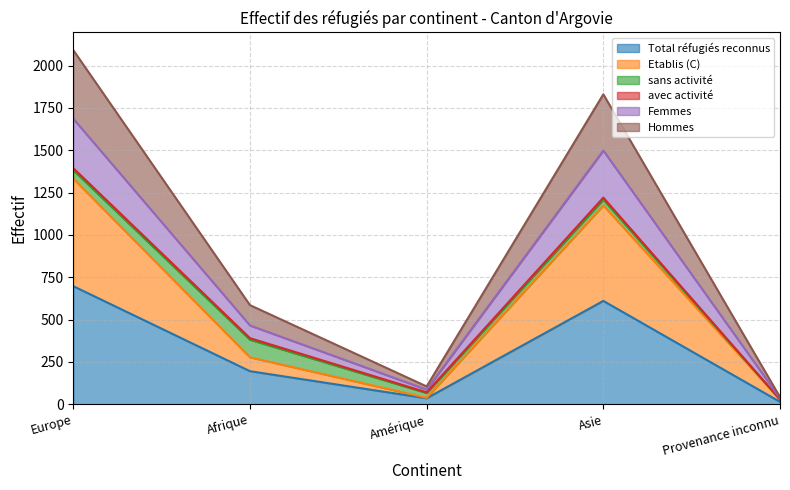

What is the minimum value shown in the chart?

14